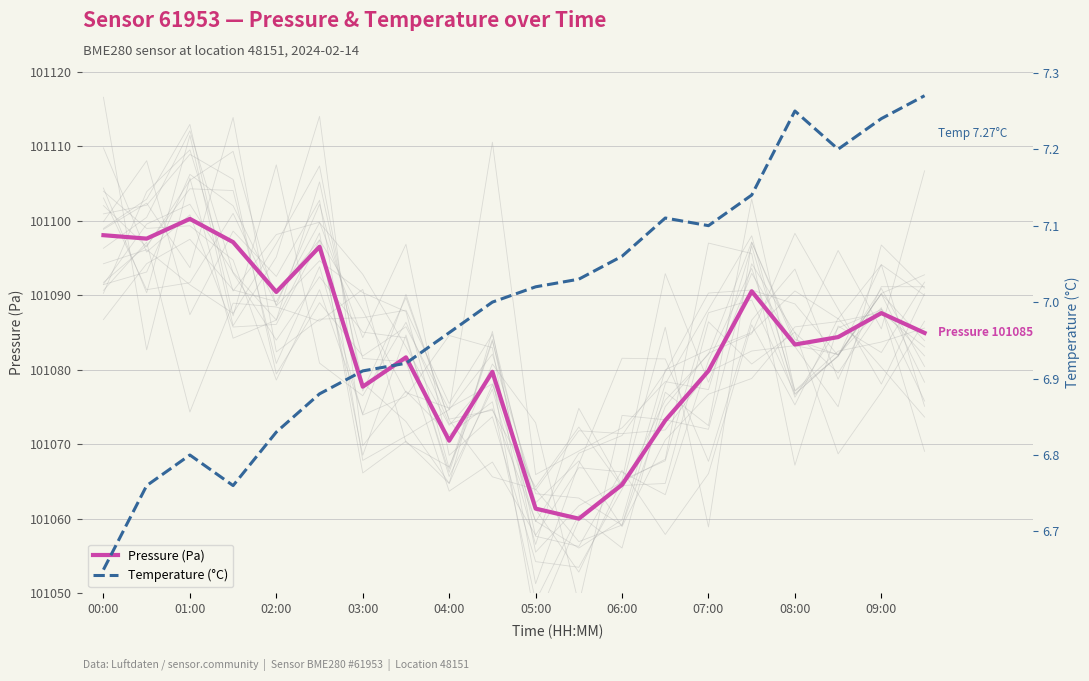

True or false: Temperature (°C) and Pressure (Pa) intersect in this chart.

False